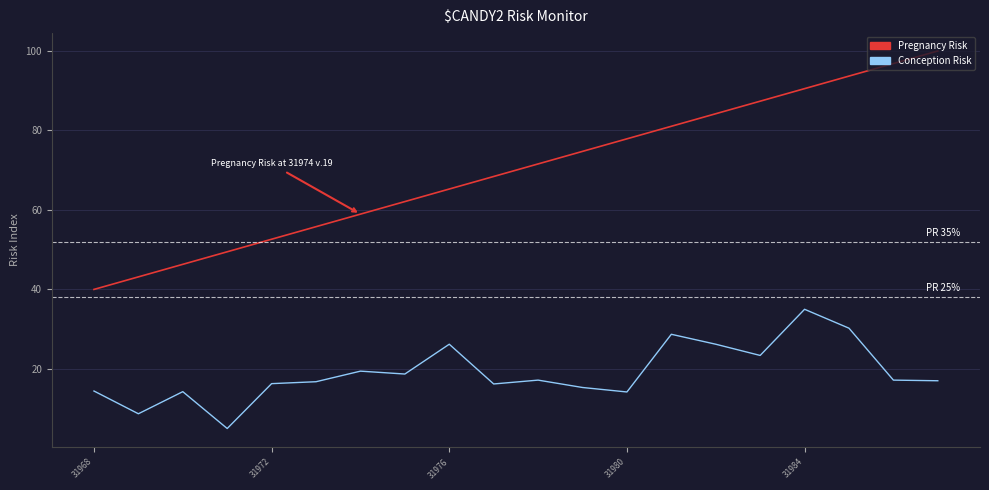

Count the number of data series in this chart.

2